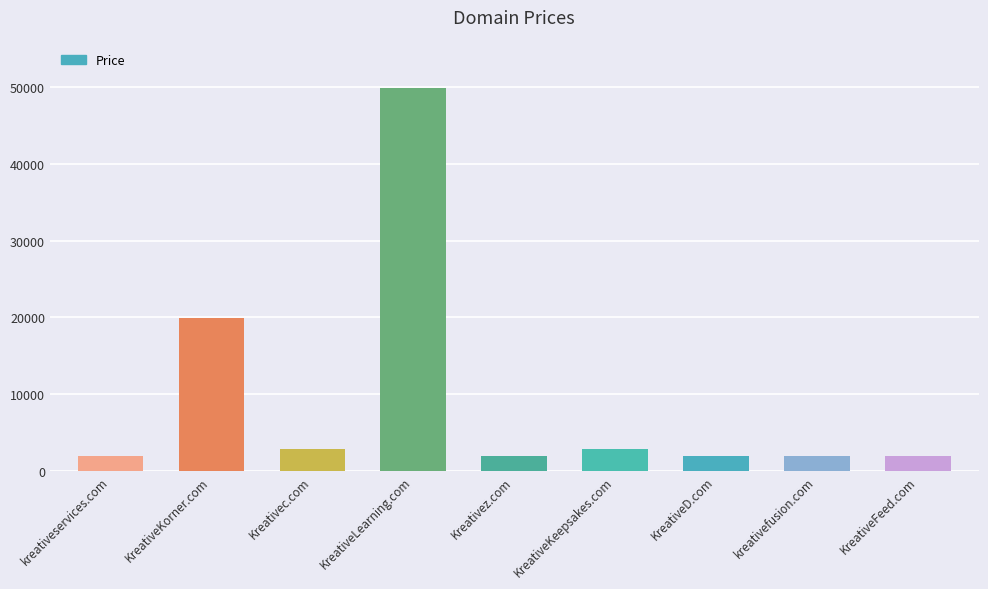

What is the value of the 1st bar from the left?

1888